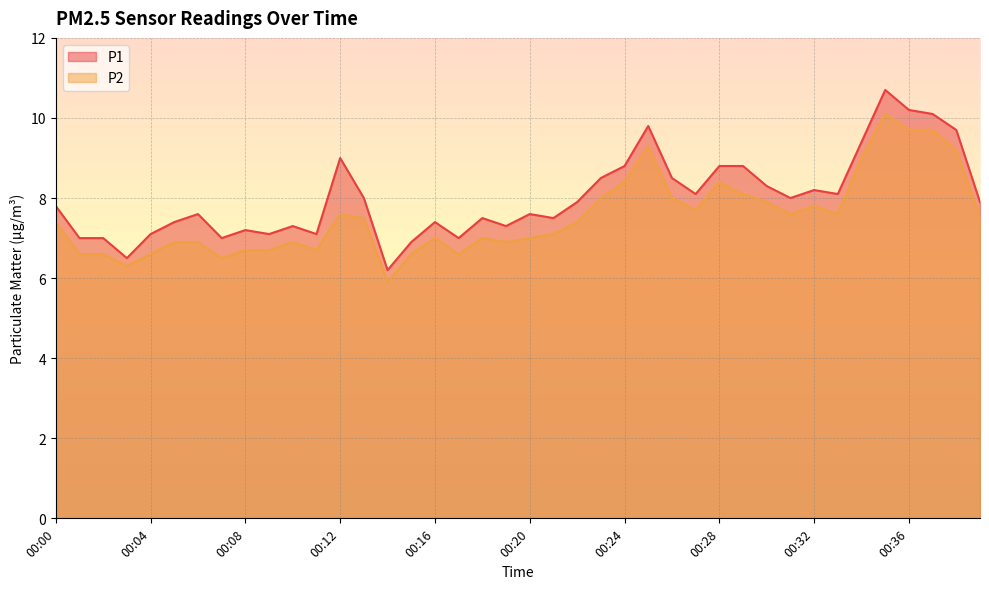

True or false: P1 and P2 cross at least once.

False